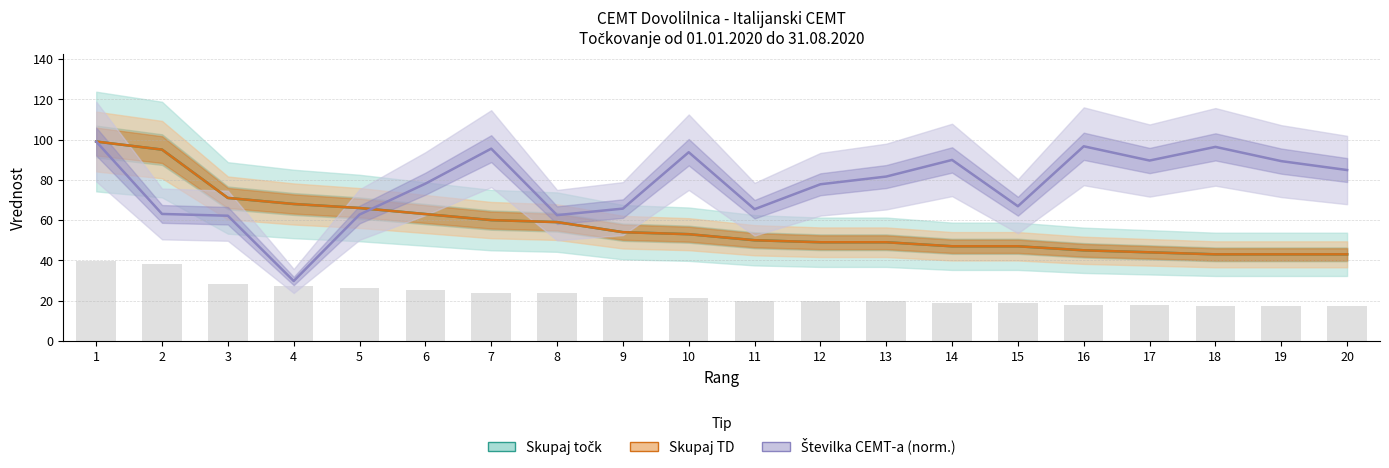

How many categories are shown in the chart?

20